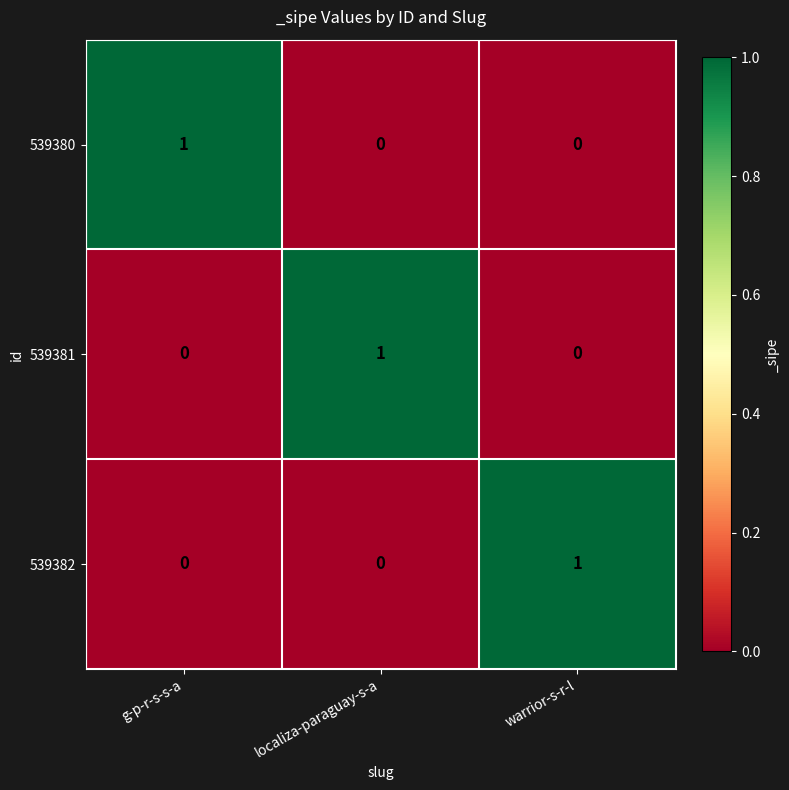

At how many categories does at least one series exceed 0?

3